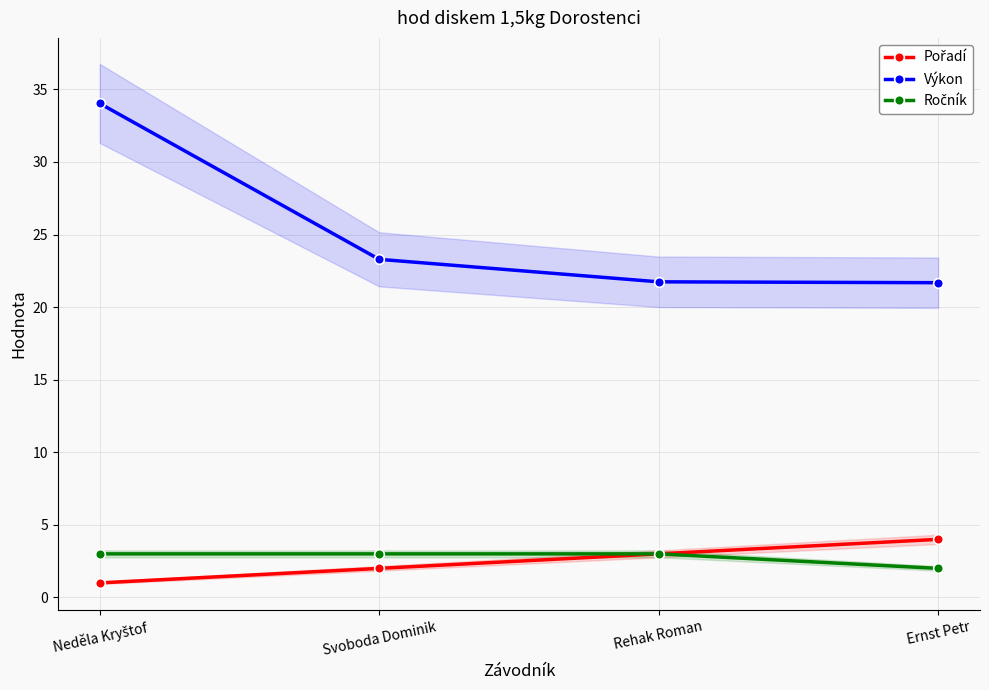

What is the value of the Pořadí point at the 4th from the left?

4.0